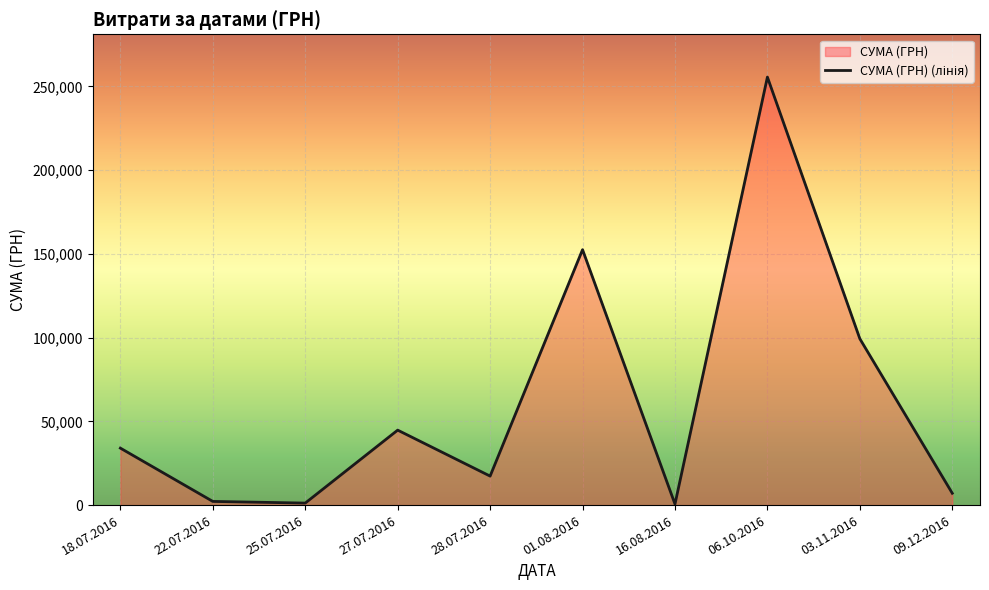

Which category has the highest value across all series?

06.10.2016